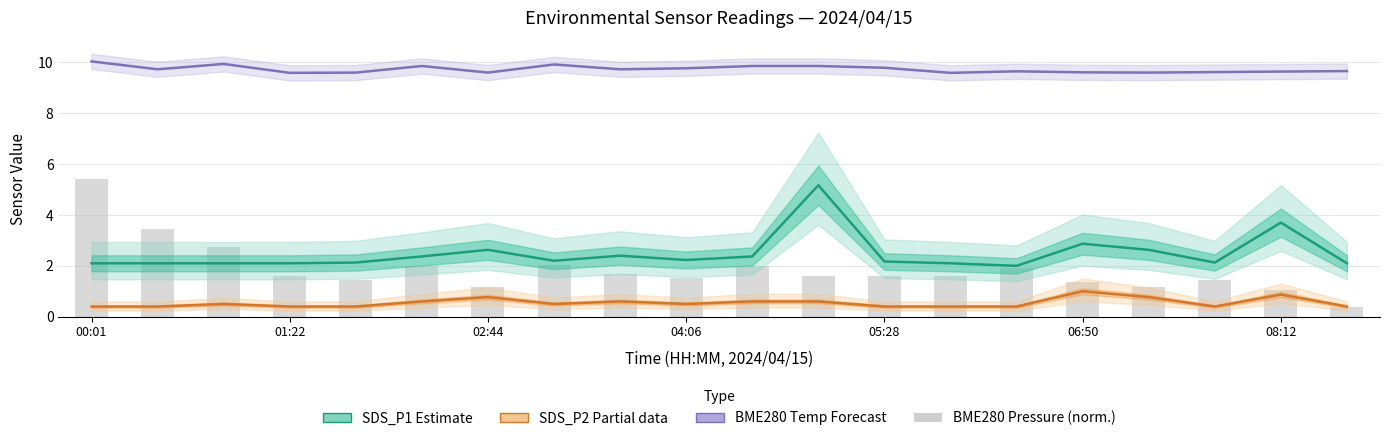

Which label corresponds to the largest value in the chart?

00:01